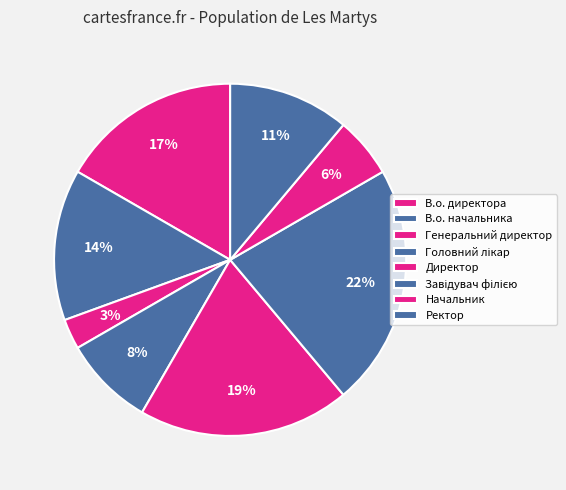

Which has a higher value, Генеральний директор or Ректор?

Ректор